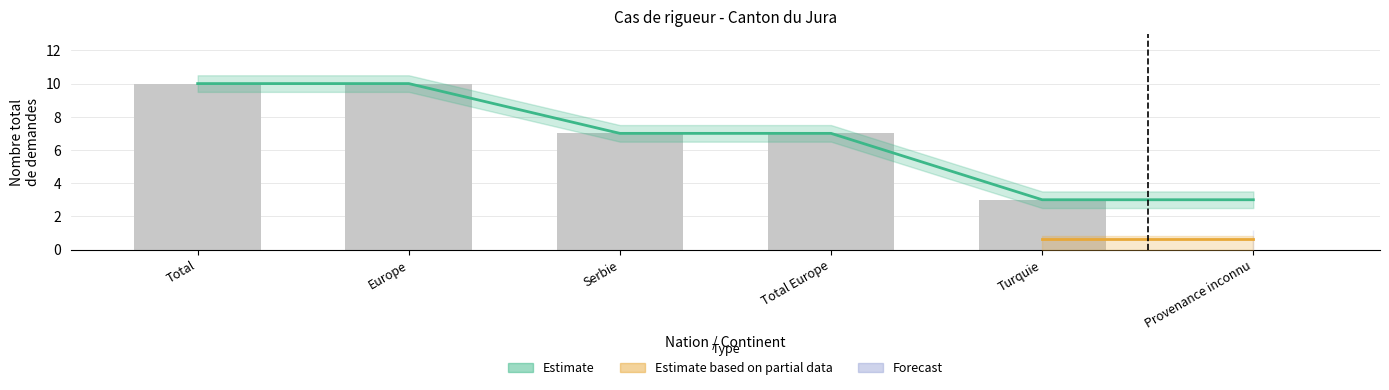

At which label is Forecast closest to 0?

Total